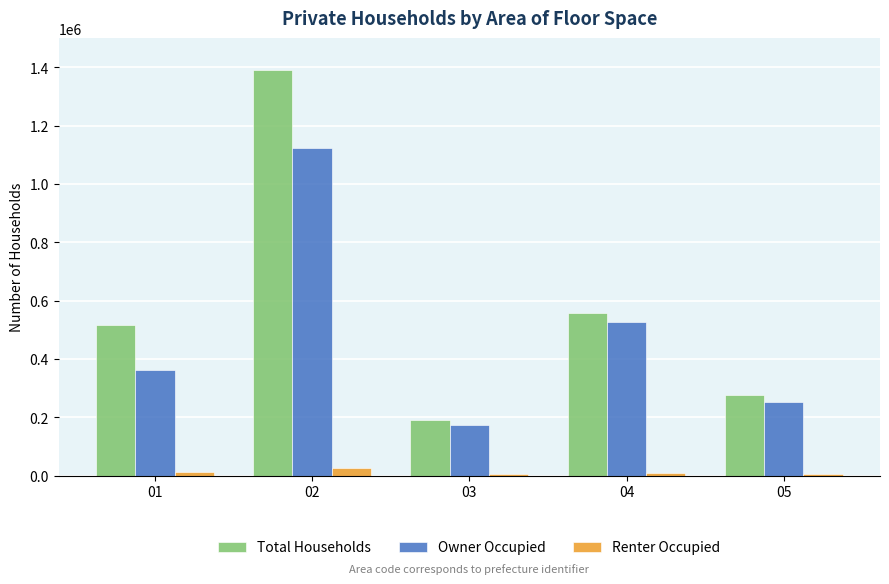

At which label does Total Households reach its peak?

02